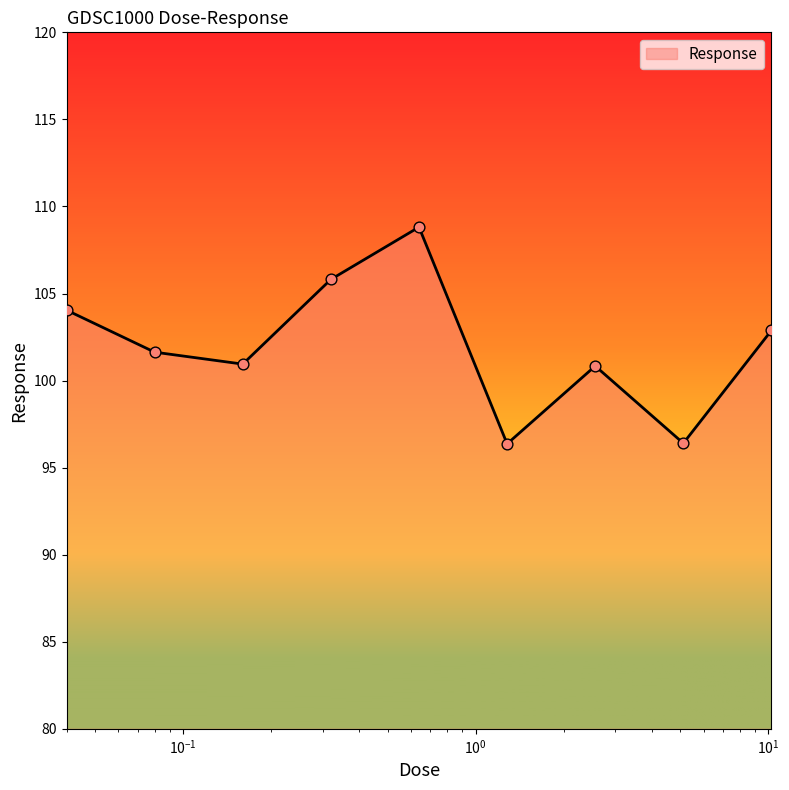

What is the smallest value displayed?

96.4